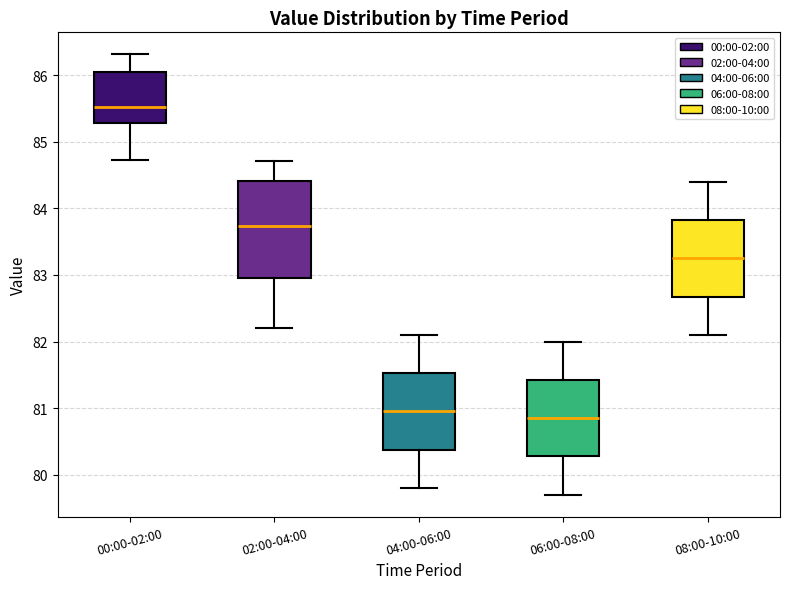

Reading left to right, read every box against the y-axis: the position of its median line, the range the box covers, and the ends of its whiskers. The values are not printed on the chart, so give them approximately, as read against the axis.

00:00-02:00: median 85.5, box 85.3 to 86.0, whiskers 84.7 to 86.3
02:00-04:00: median 83.7, box 82.9 to 84.4, whiskers 82.2 to 84.7
04:00-06:00: median 81.0, box 80.4 to 81.5, whiskers 79.8 to 82.1
06:00-08:00: median 80.9, box 80.3 to 81.4, whiskers 79.7 to 82.0
08:00-10:00: median 83.3, box 82.7 to 83.8, whiskers 82.1 to 84.4